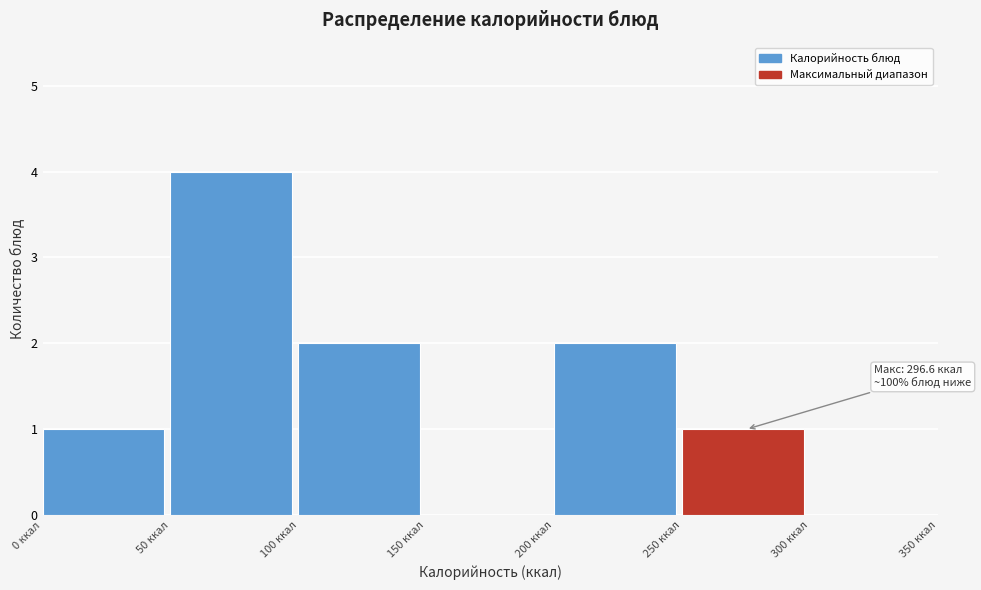

Which range on the x-axis has the tallest bar?

50 to 100